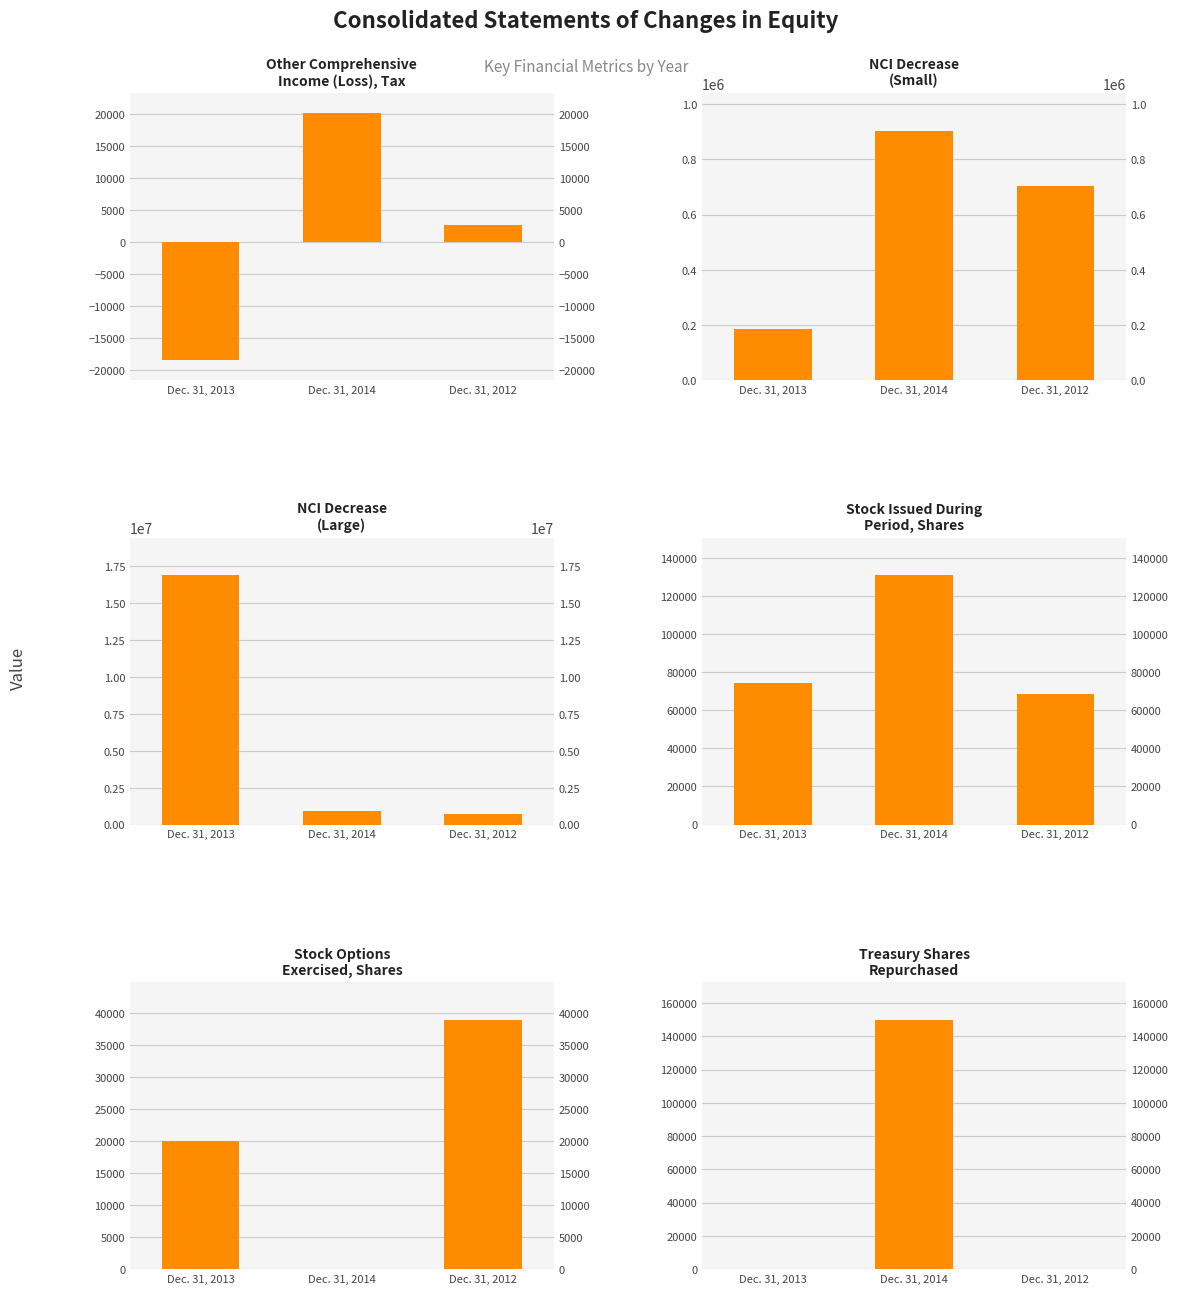

Which label corresponds to the largest value in the chart?

Dec. 31, 2013